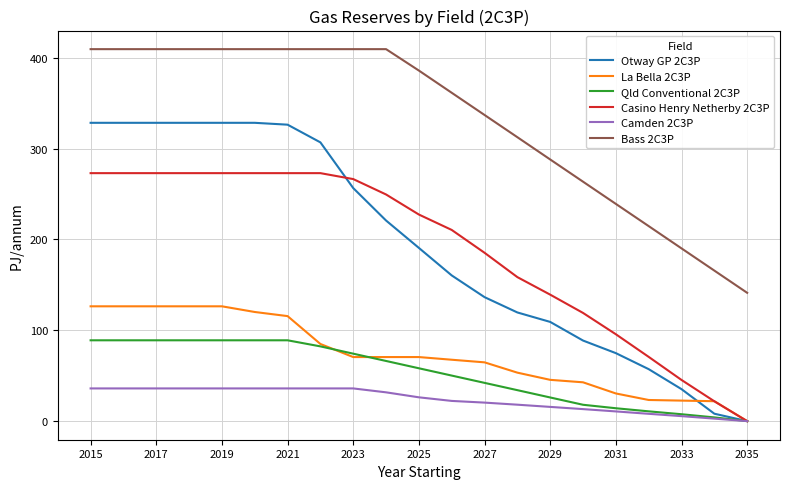

List the series in order of their peak value, highest first.

Bass 2C3P, Otway GP 2C3P, Casino Henry Netherby 2C3P, La Bella 2C3P, Qld Conventional 2C3P, Camden 2C3P